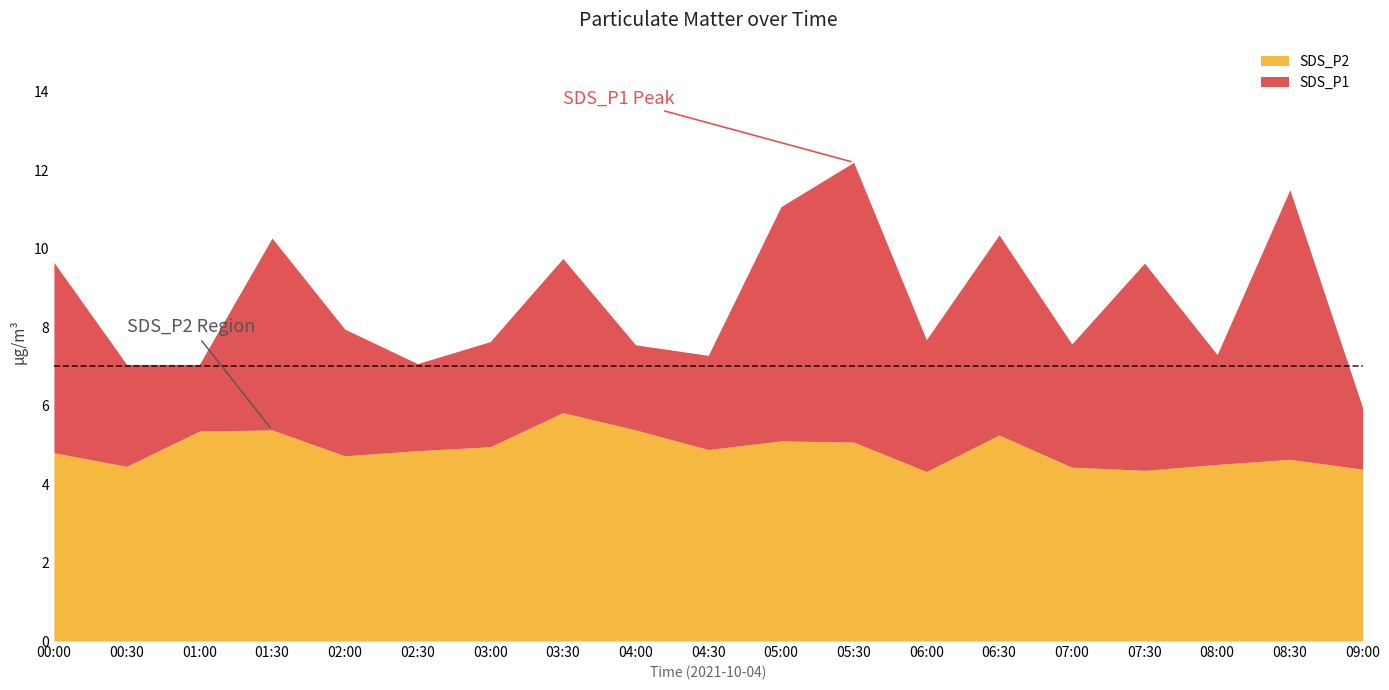

How many interior local peaks does the SDS_P2 series have?

5